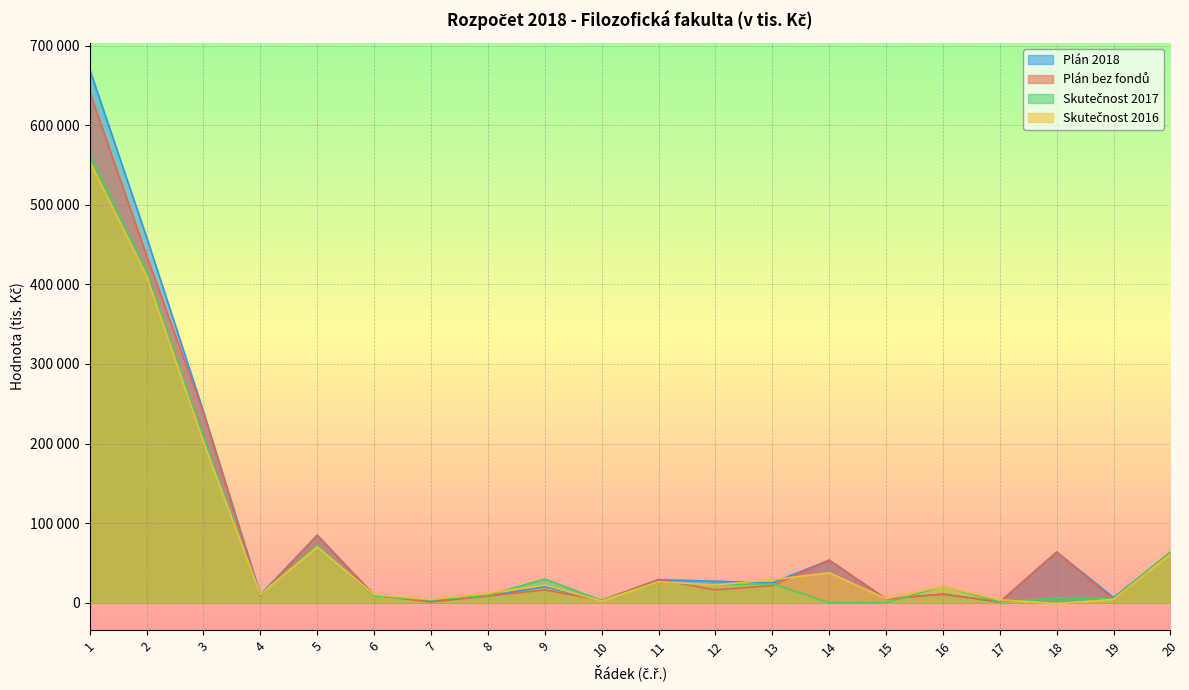

Which category has the lowest value in the Skutečnost 2017 series?

14